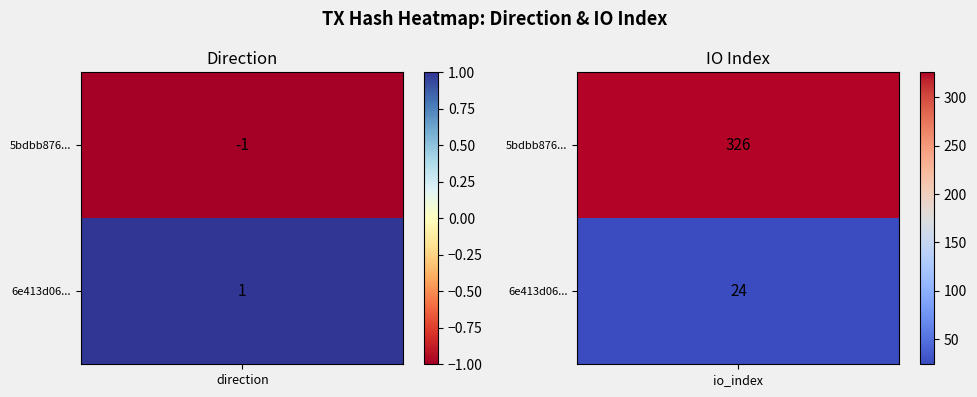

What is the spread (max minus min) of values at 1?

302